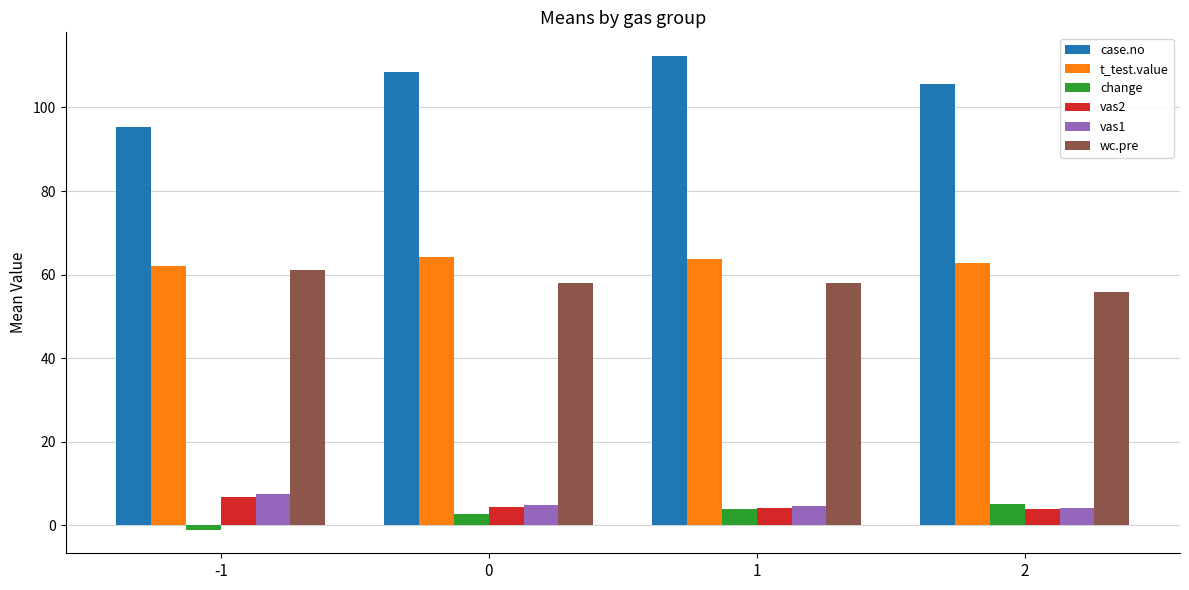

Which series has the largest total across all categories?

case.no